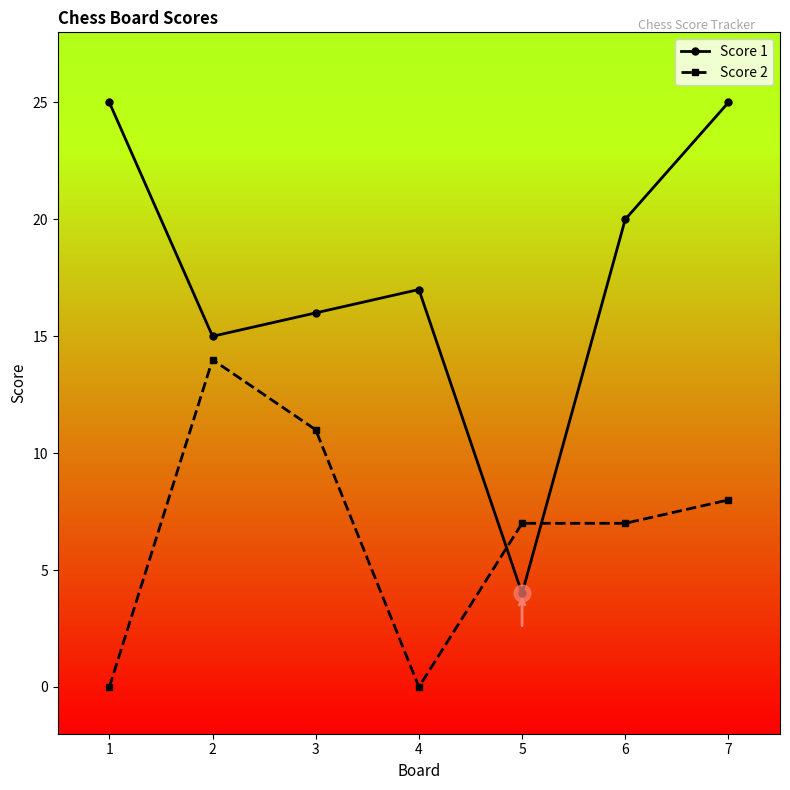

Count the Score 2 values in the range 0 to 11.

6